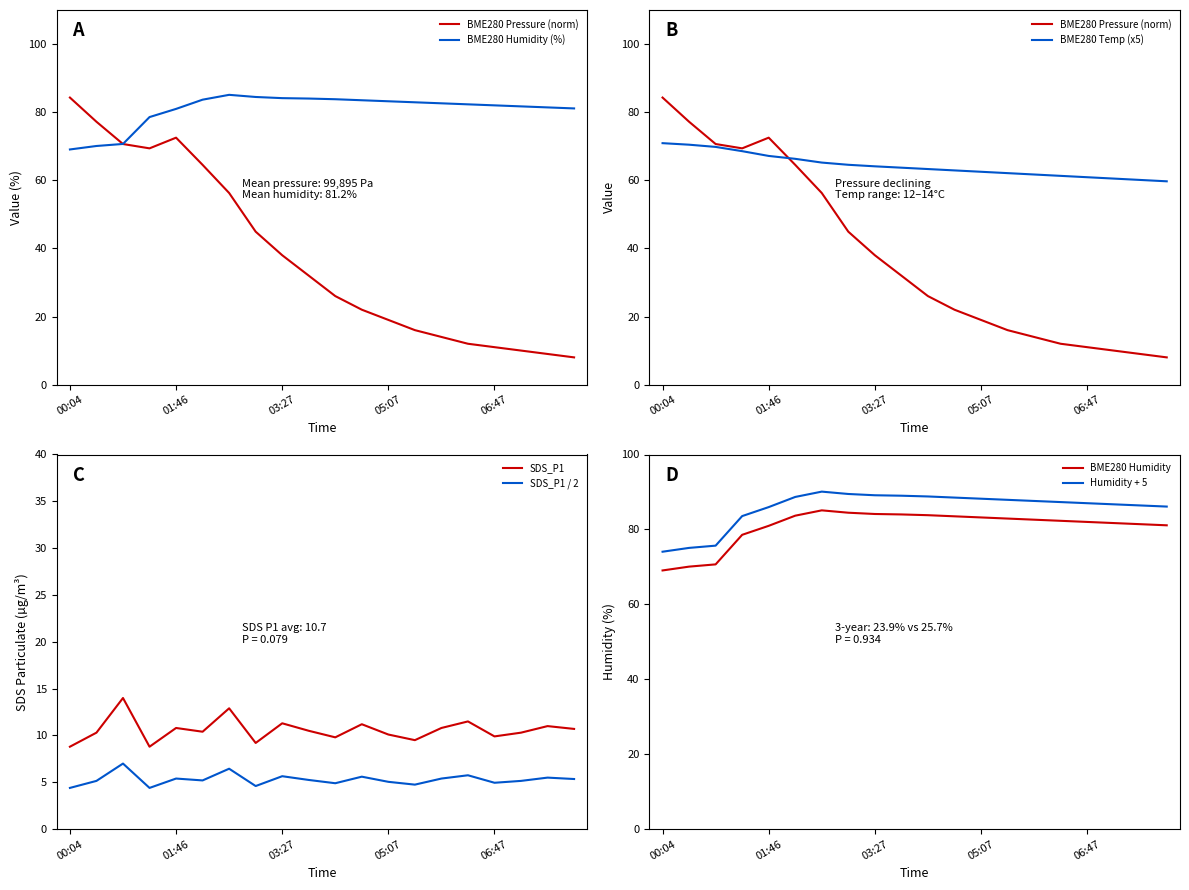

True or false: SDS_P1 and BME280_humidity intersect in this chart.

False